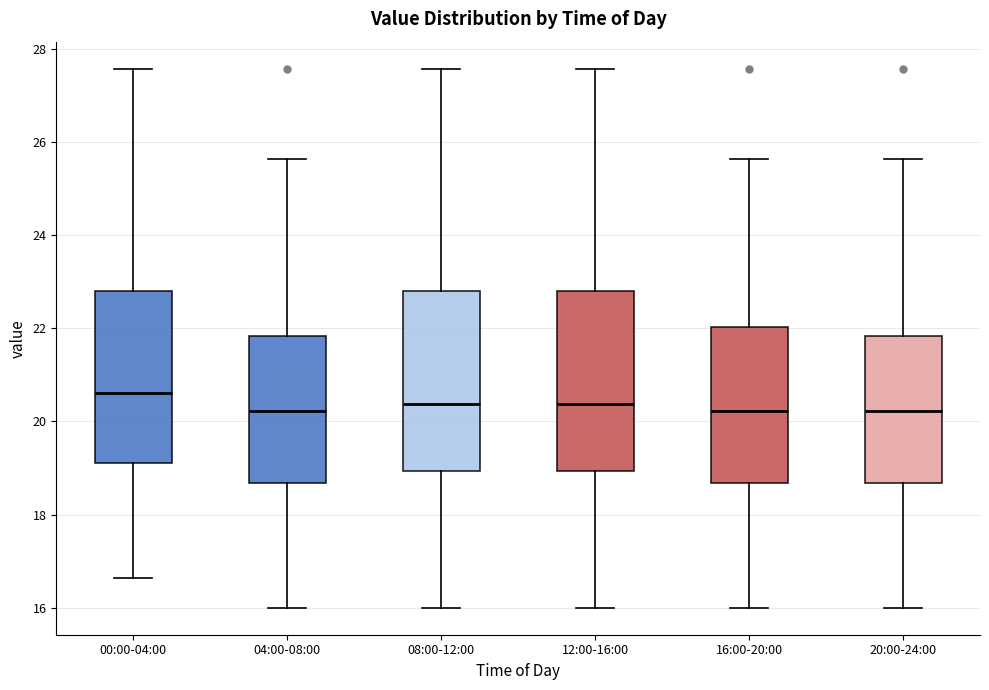

Reading left to right, read every box against the y-axis: the position of its median line, the range the box covers, and the ends of its whiskers. The values are not printed on the chart, so give them approximately, as read against the axis.

00:00-04:00: median 20.6, box 19.2 to 22.8, whiskers 16.6 to 27.6
04:00-08:00: median 20.2, box 18.6 to 21.8, whiskers 16.0 to 25.6
08:00-12:00: median 20.4, box 19.0 to 22.8, whiskers 16.0 to 27.6
12:00-16:00: median 20.4, box 19.0 to 22.8, whiskers 16.0 to 27.6
16:00-20:00: median 20.2, box 18.6 to 22.0, whiskers 16.0 to 25.6
20:00-24:00: median 20.2, box 18.6 to 21.8, whiskers 16.0 to 25.6